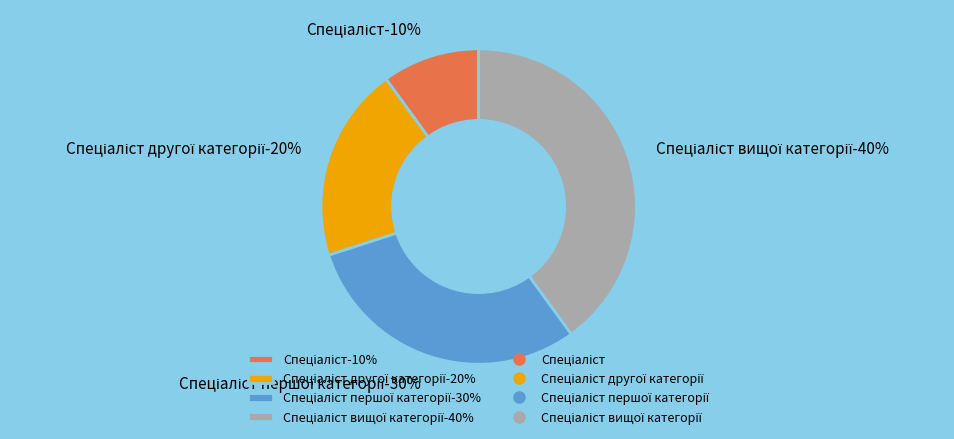

To the nearest percent, what is the average slice percentage?

25%